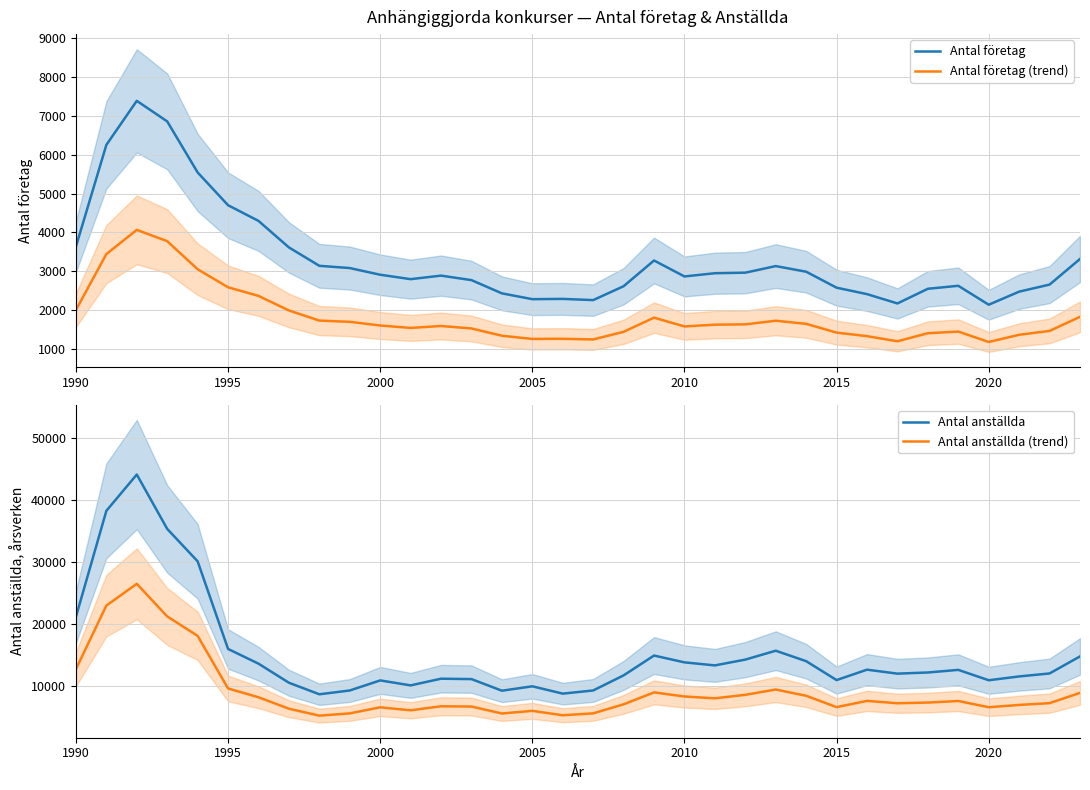

What is the highest value of the Antal anställda series?

44050.0